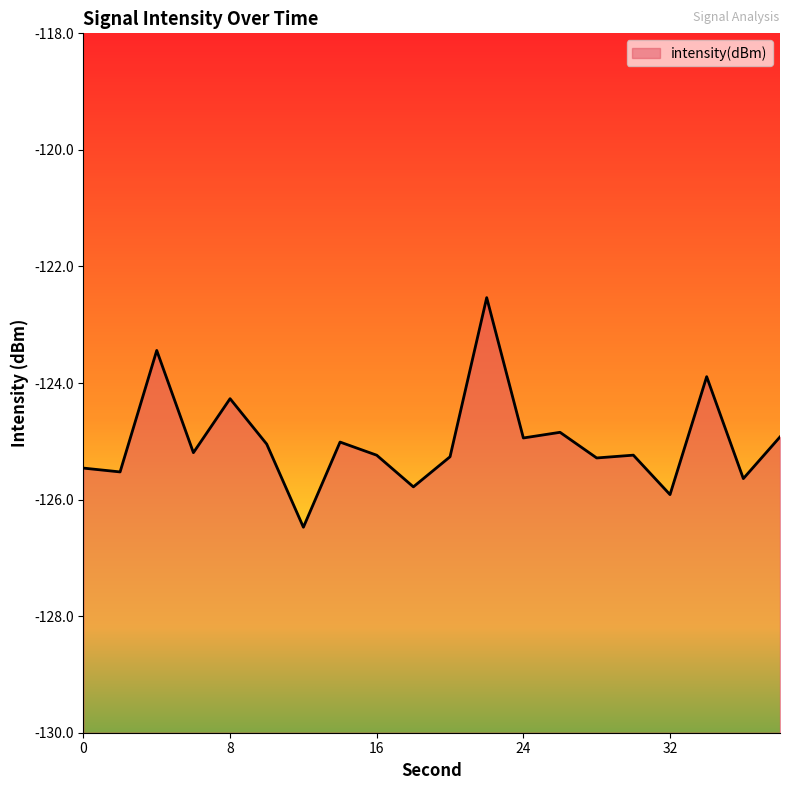

Between 20 and 2, which is larger?

20